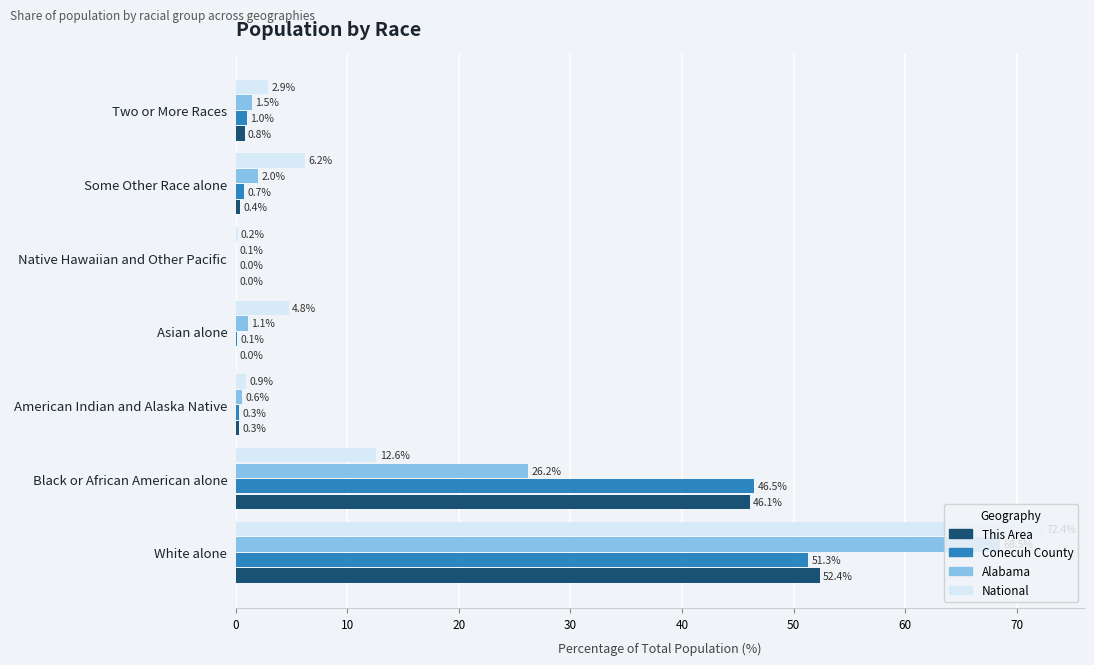

What is the sum of the Conecuh County values at Some Other Race alone and White alone?

52.0